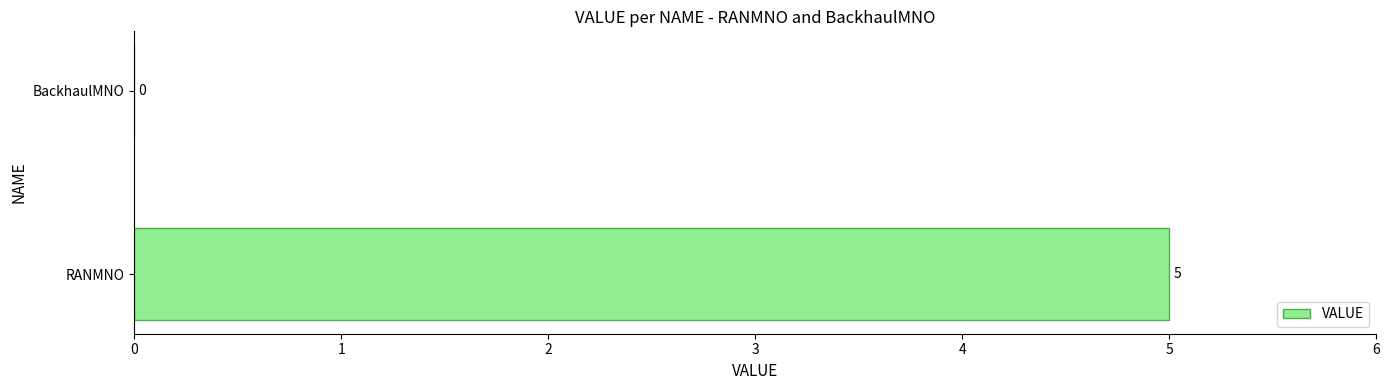

Between BackhaulMNO and RANMNO, which is larger?

RANMNO